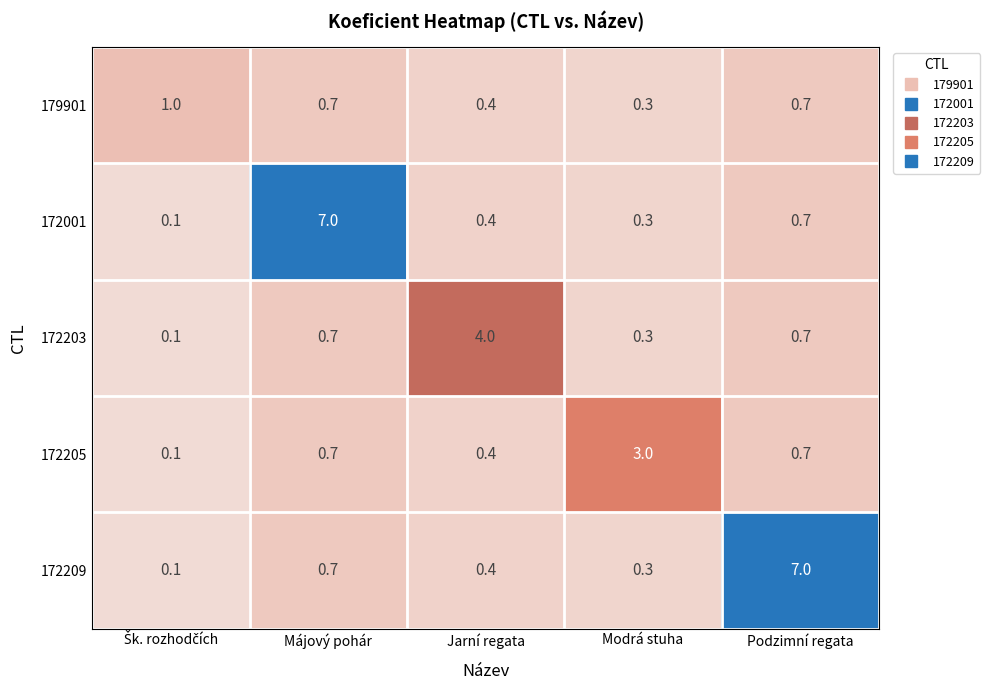

Which category has the highest value in the 172001 series?

Májový pohár